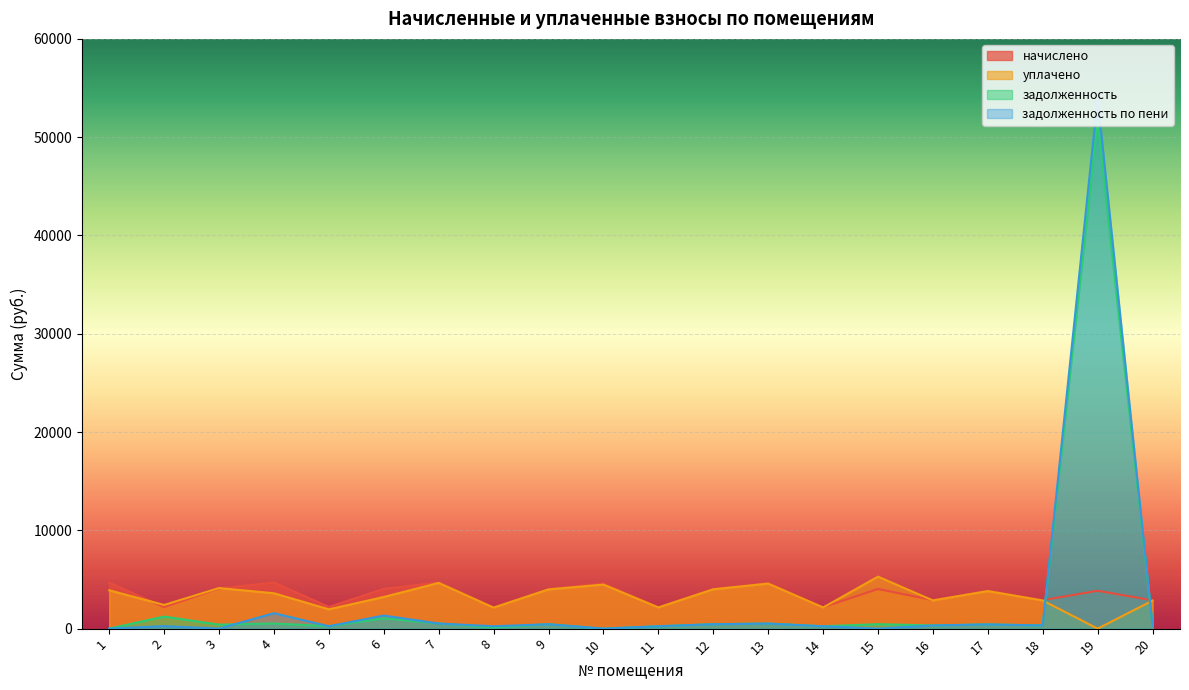

Between which two adjacent categories do уплачено and задолженность first intersect?

18 and 19